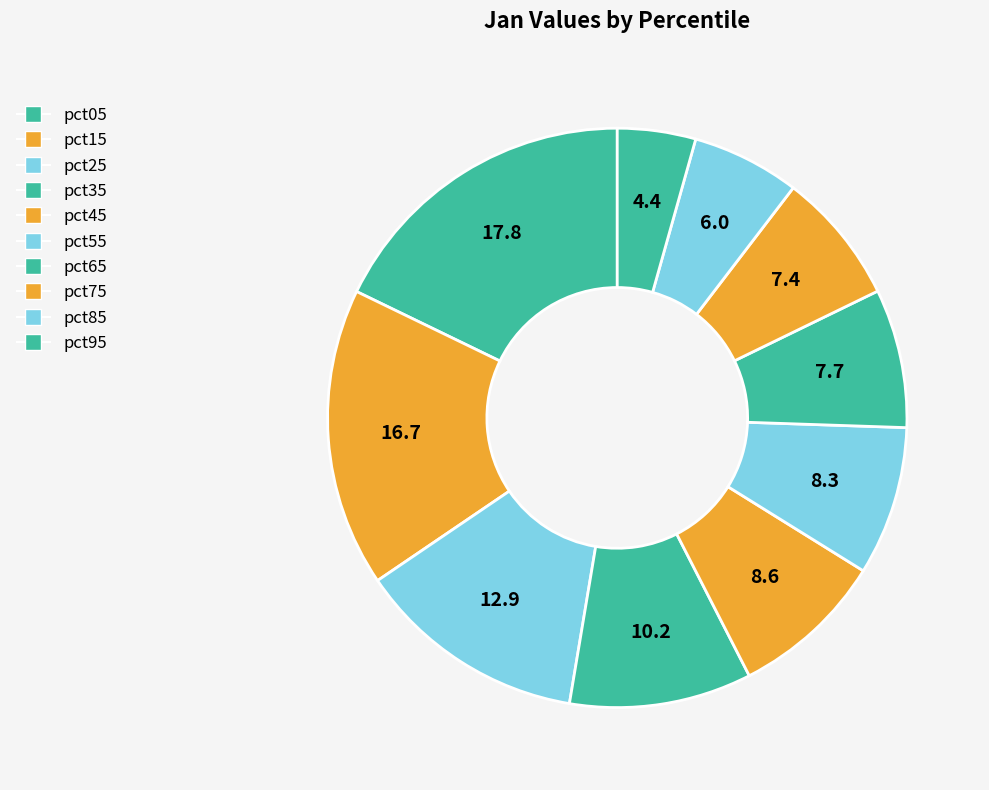

Count the number of slices in the pie.

10